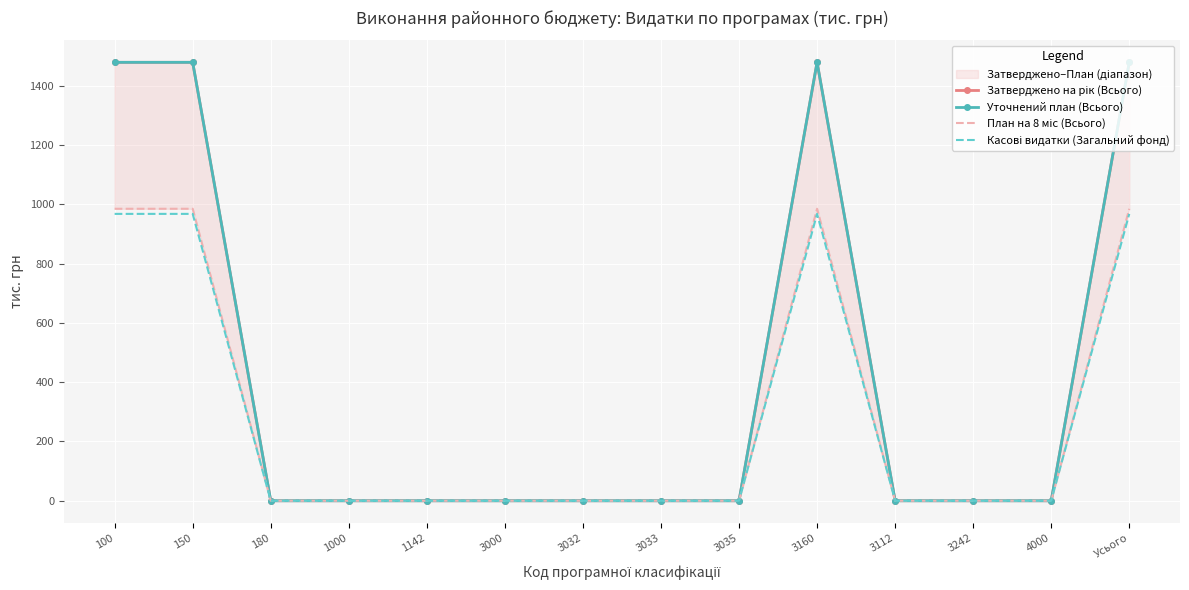

Where is План на 8 міс (Всього) nearest to the value 492?

180